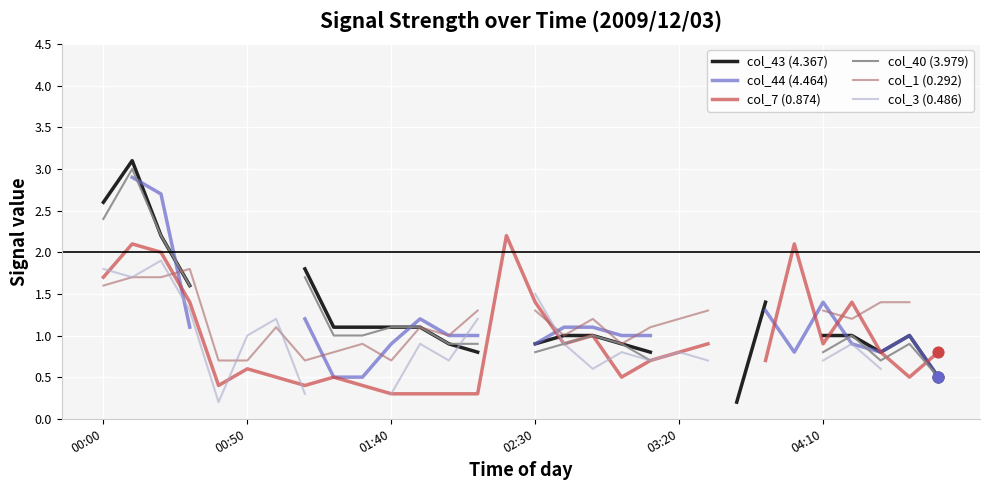

Which series reaches the minimum Y coordinate?

col_43 (4.367)